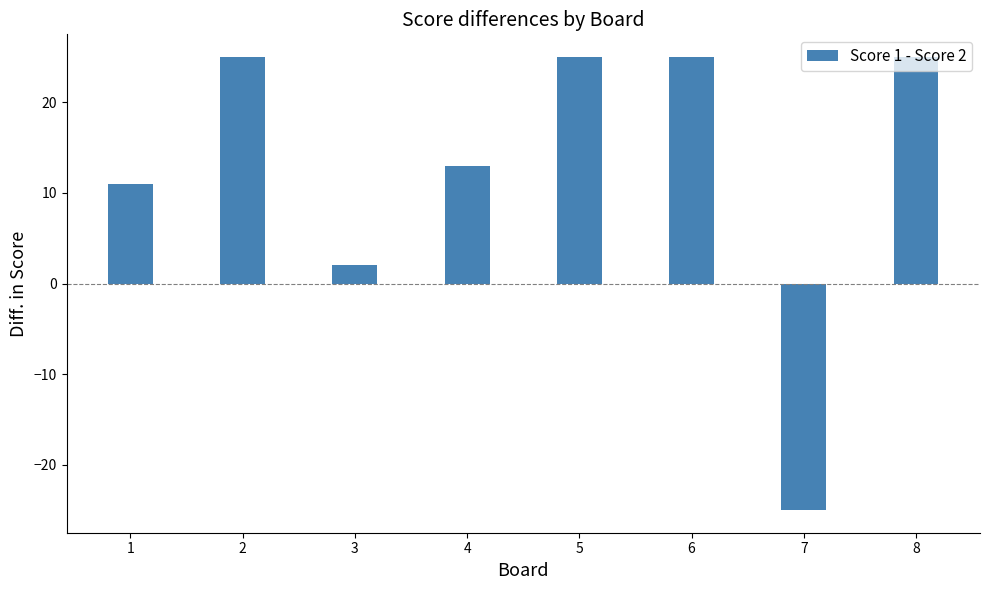

Reading right to left, transcribe all the data shown in this chart.

8=25	7=-25	6=25	5=25	4=13	3=2	2=25	1=11